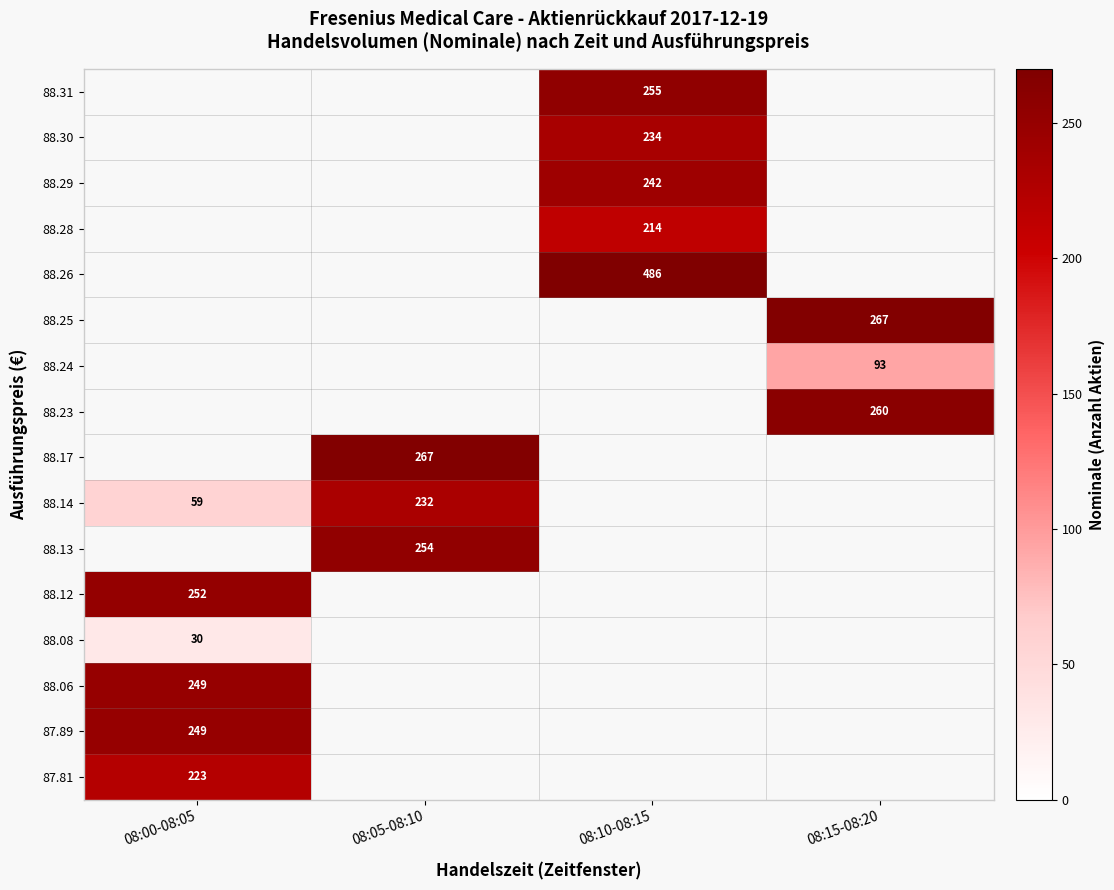

At how many categories does at least one series exceed 231?

4